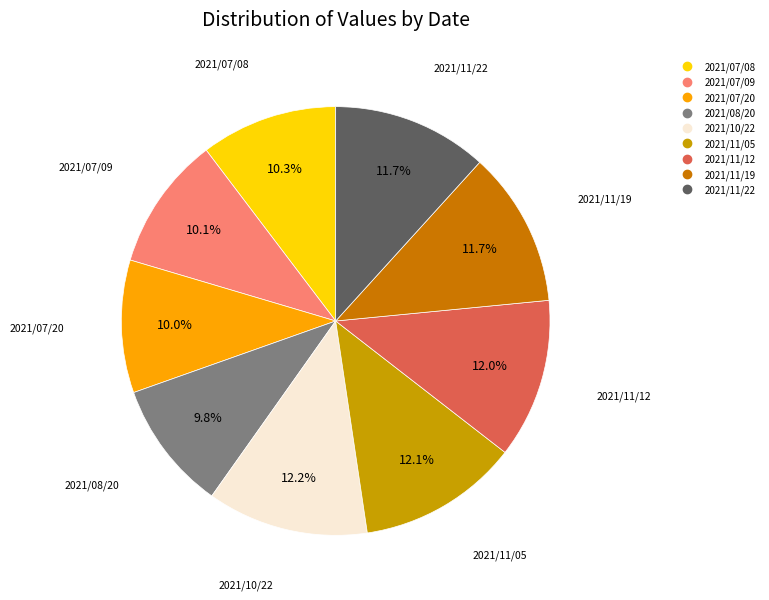

What portion of the pie excludes 2021/10/22?

87.8%